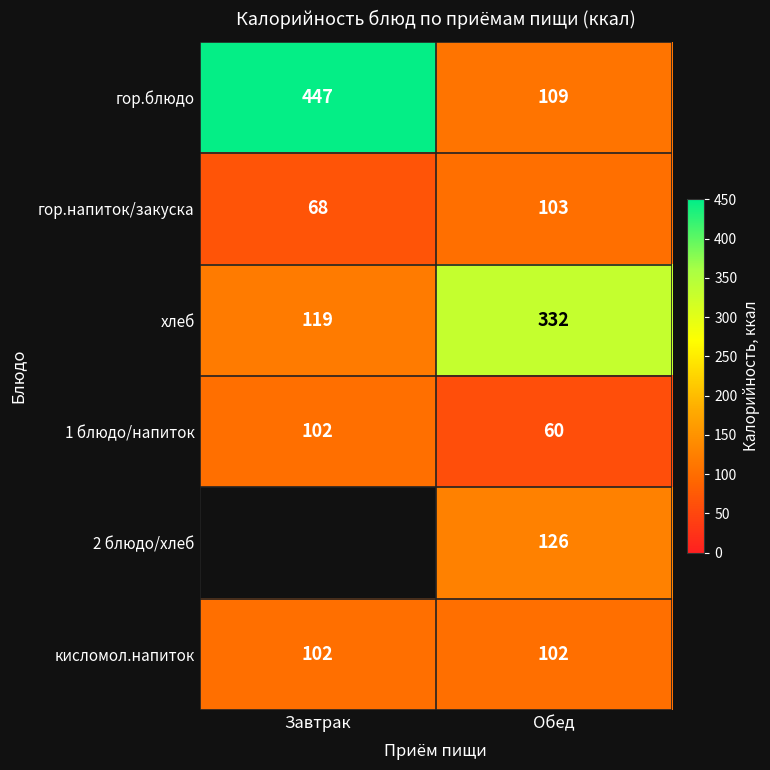

Is the value of гор.блюдо at Завтрак greater than the value of 1 блюдо/напиток at Обед?

Yes